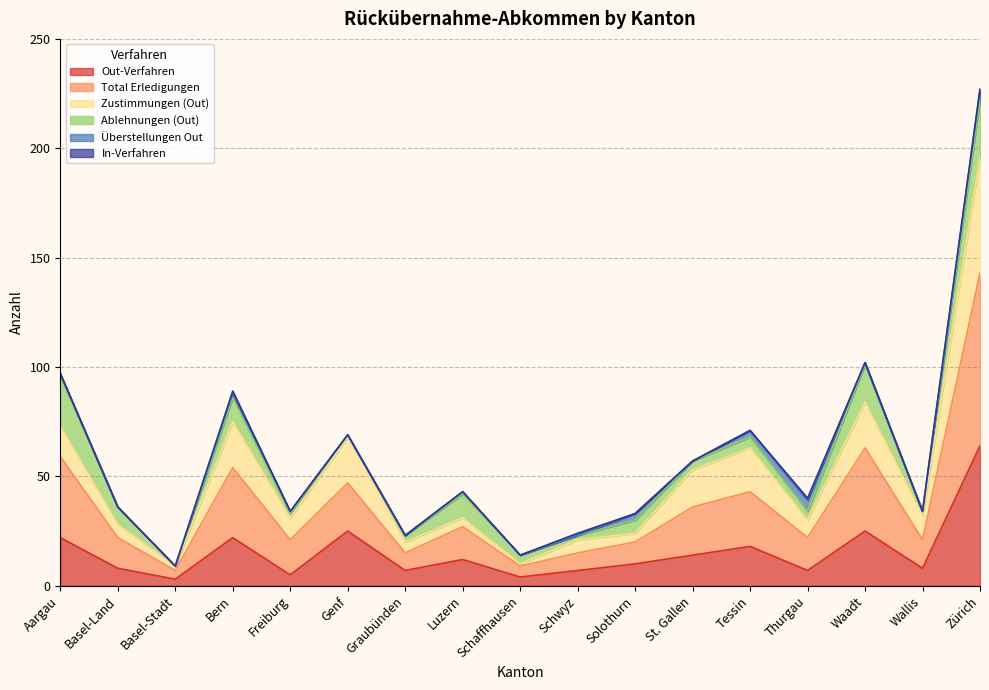

In Zustimmungen (Out), how many points are higher than both neighbors (excluding endpoints)?

5